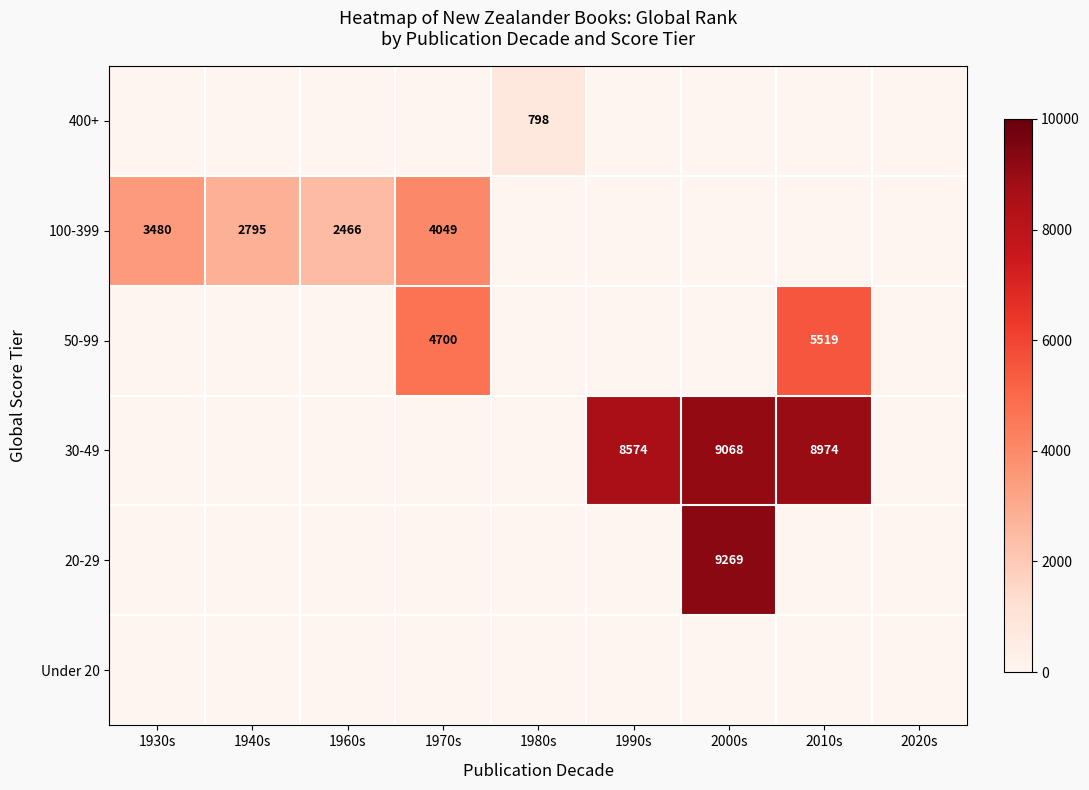

At which category is the sum across all series the highest?

2000s